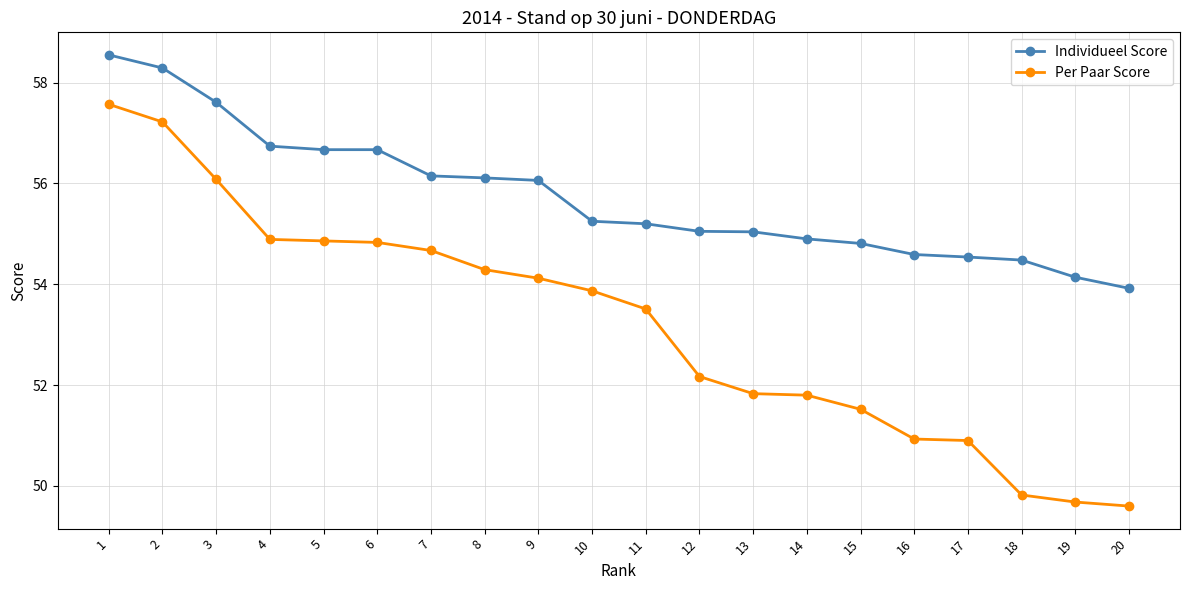

At how many categories does at least one series exceed 55?

13